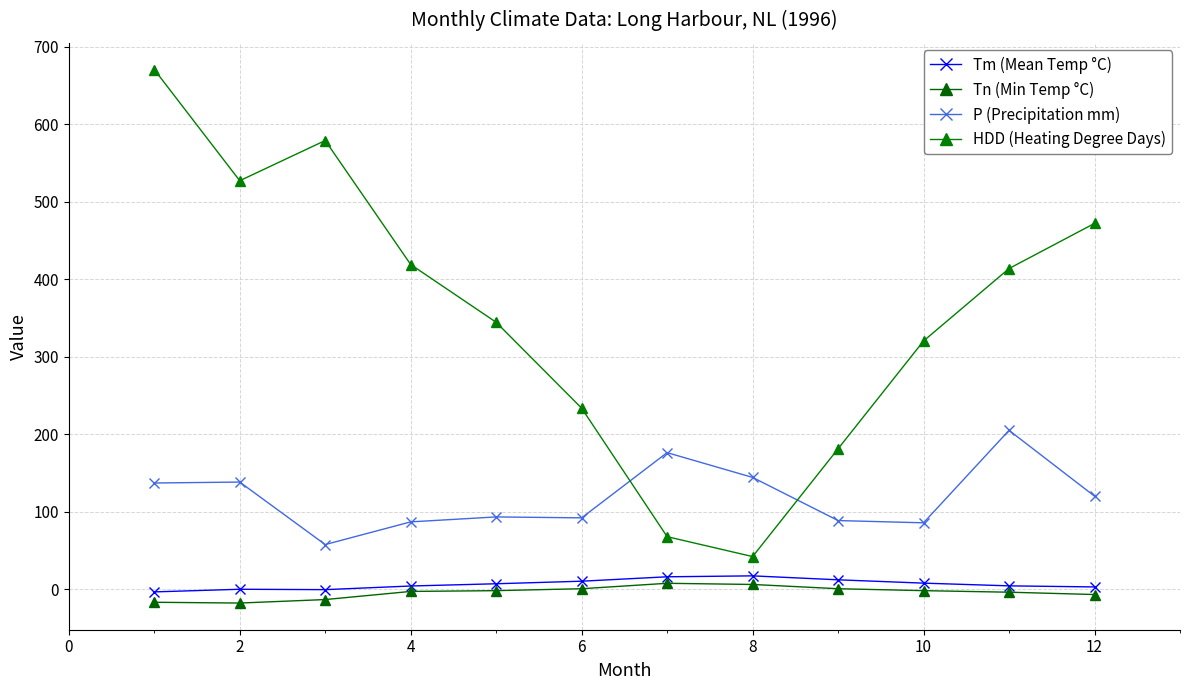

How many data points does each series have?

12